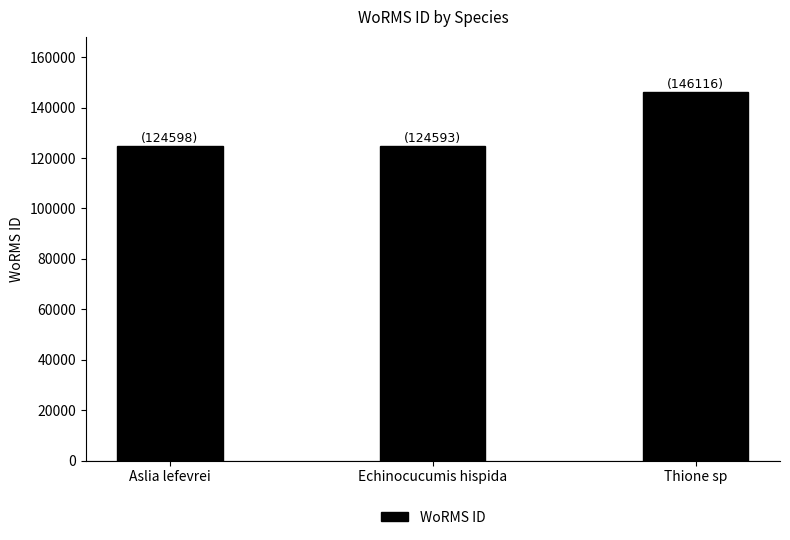

What value does the data have at Thione sp?

146116